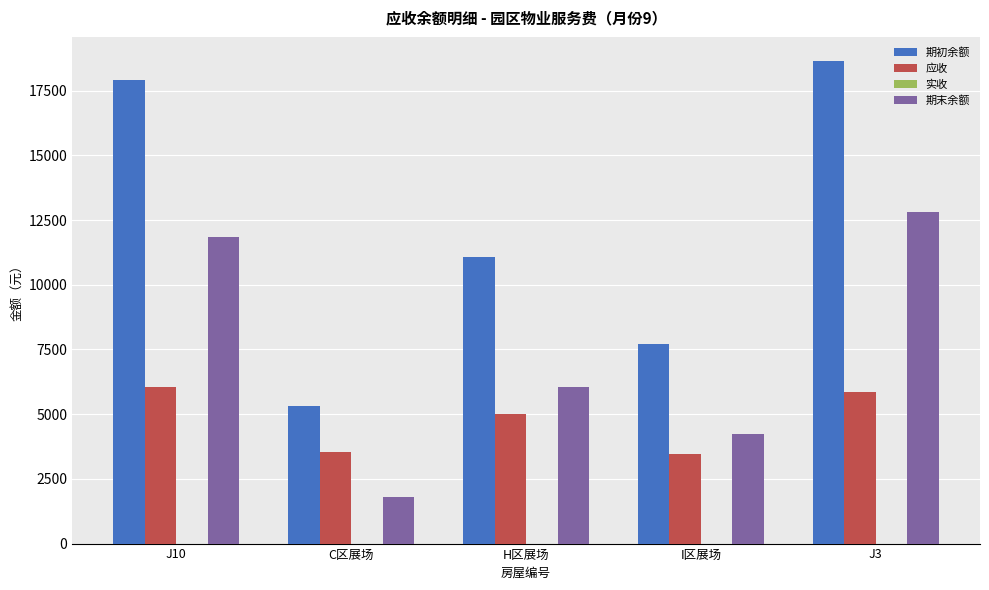

At which label is 应收 closest to 4759?

H区展场